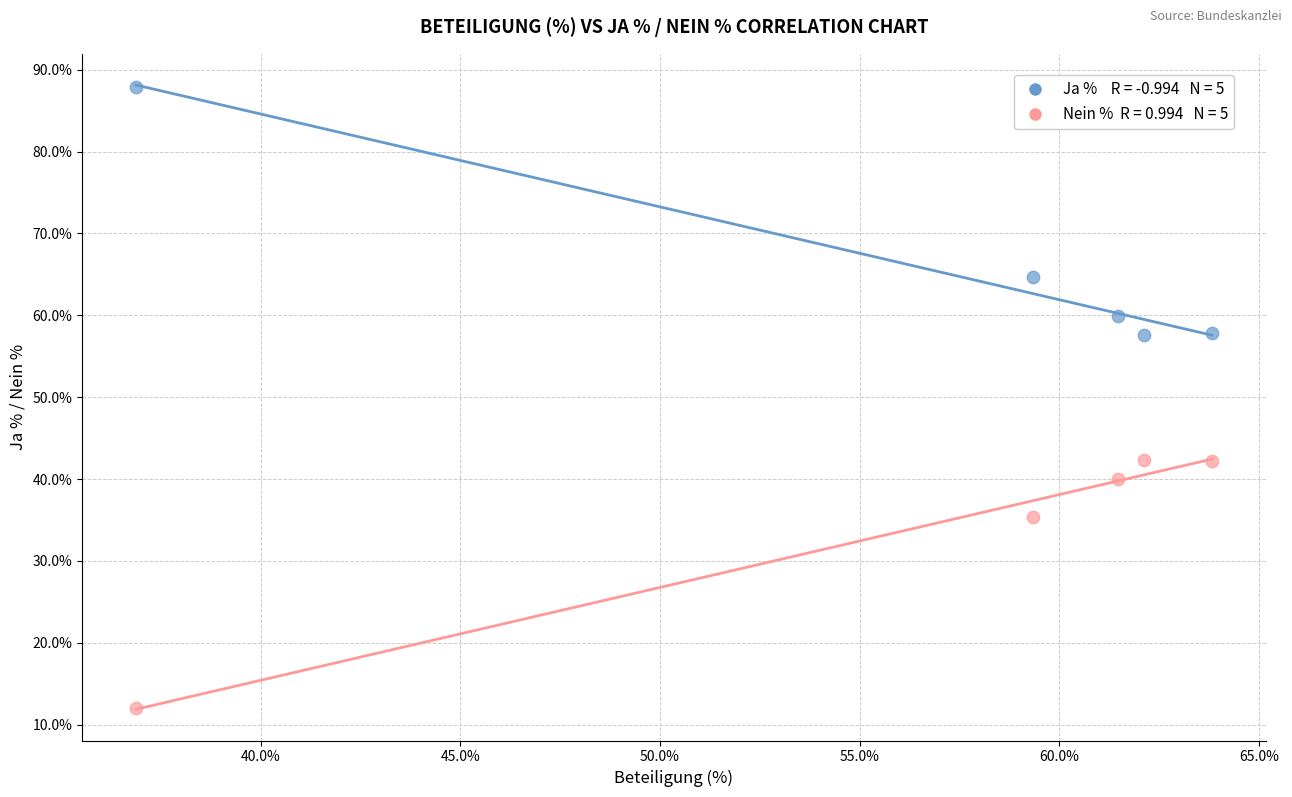

Across all data points, what is the range of Y values (max minus min)?

75.9